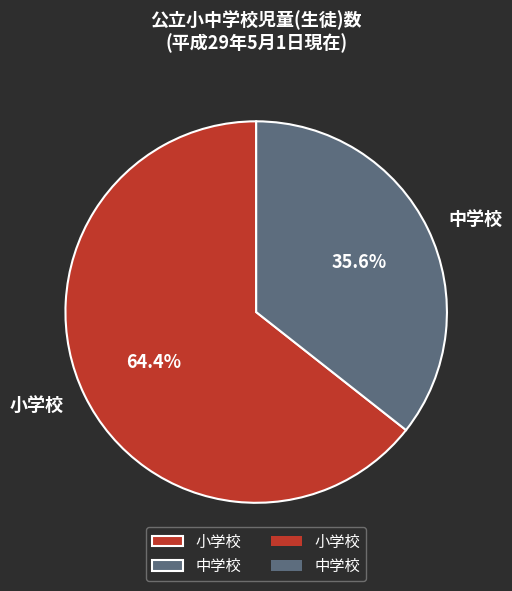

What is the largest slice in the pie chart?

小学校